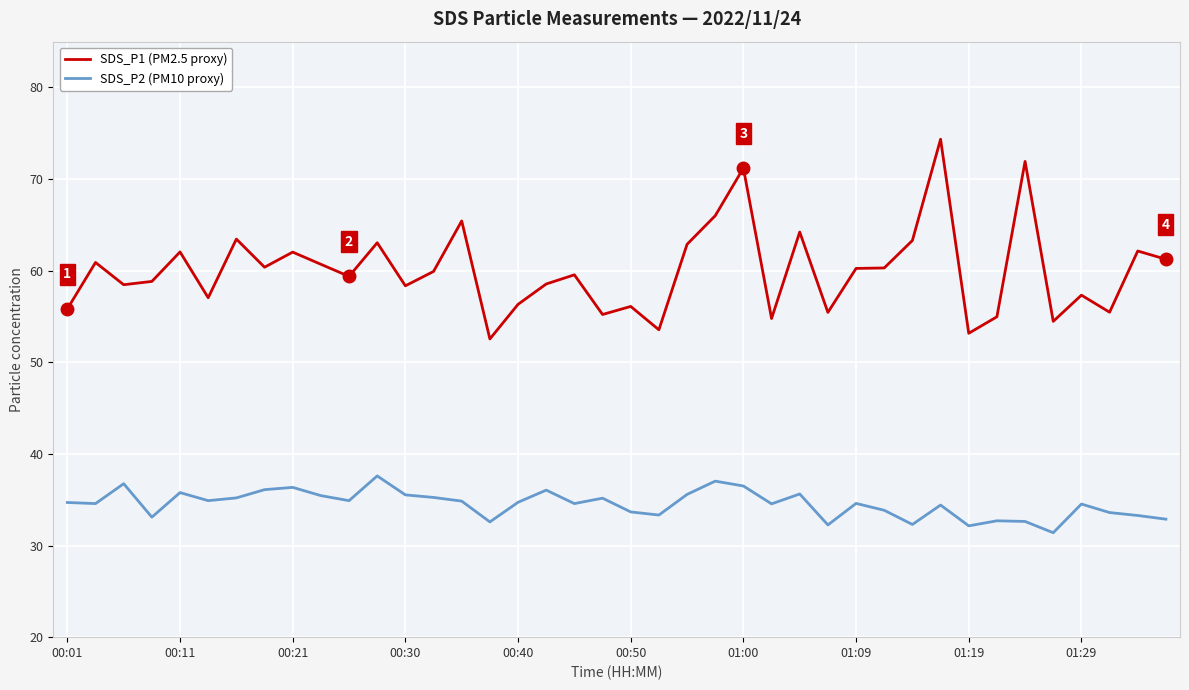

True or false: SDS_P2 (PM10 proxy) and SDS_P1 (PM2.5 proxy) cross at least once.

False